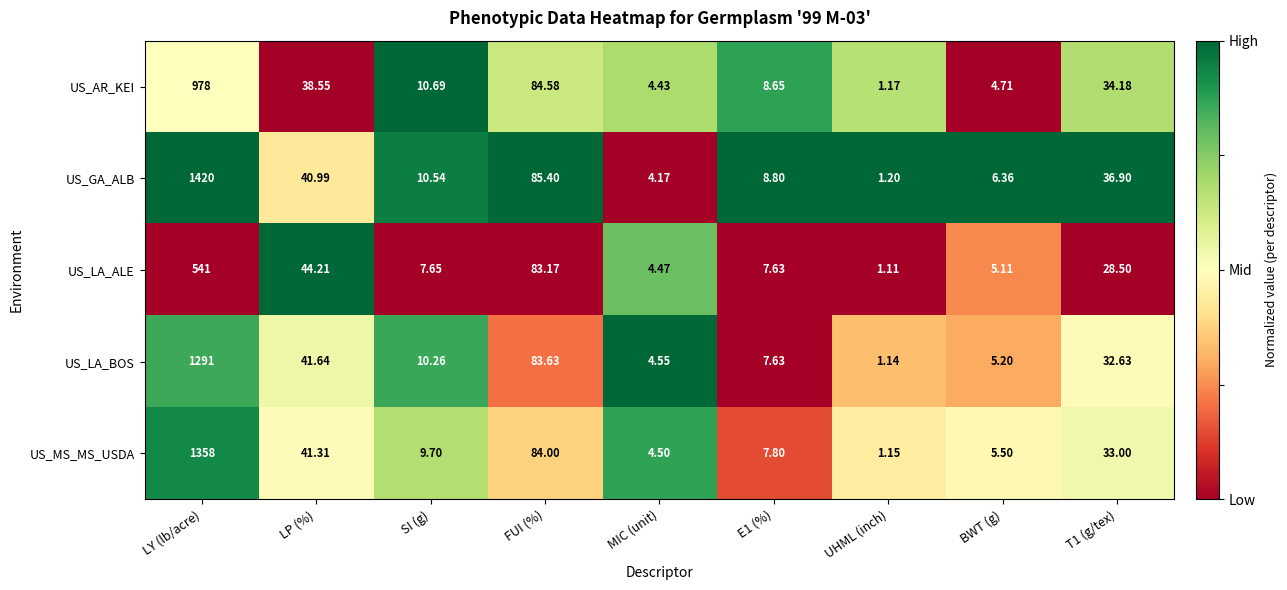

Rank the series by their maximum value, from lowest to highest.

US_LA_ALE, US_AR_KEI, US_LA_BOS, US_MS_MS_USDA, US_GA_ALB